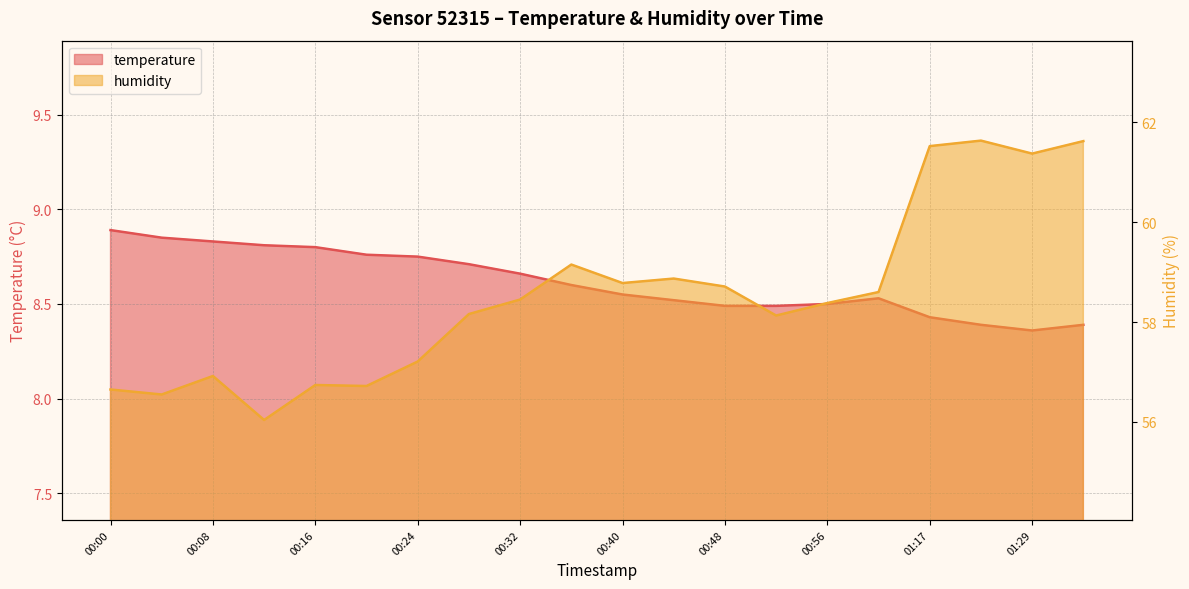

Reading right to left, extract all data points from this chart.

temperature: 8.4	8.4	8.4	8.4	8.5	8.5	8.5	8.5	8.5	8.6	8.6	8.7	8.7	8.8	8.8	8.8	8.8	8.8	8.8	8.9
humidity: 61.6	61.4	61.6	61.5	58.6	58.4	58.1	58.7	58.9	58.8	59.1	58.5	58.2	57.2	56.7	56.7	56.0	56.9	56.5	56.6